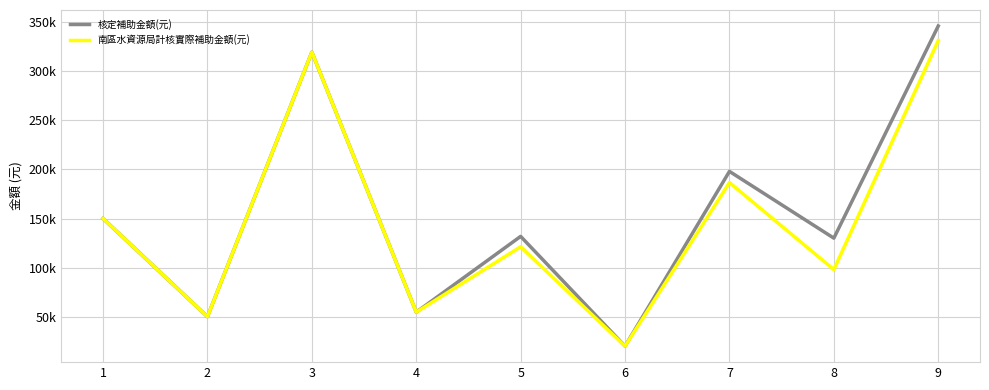

What is the average value of the 南區水資源局計核實際補助金額(元) series?

147900